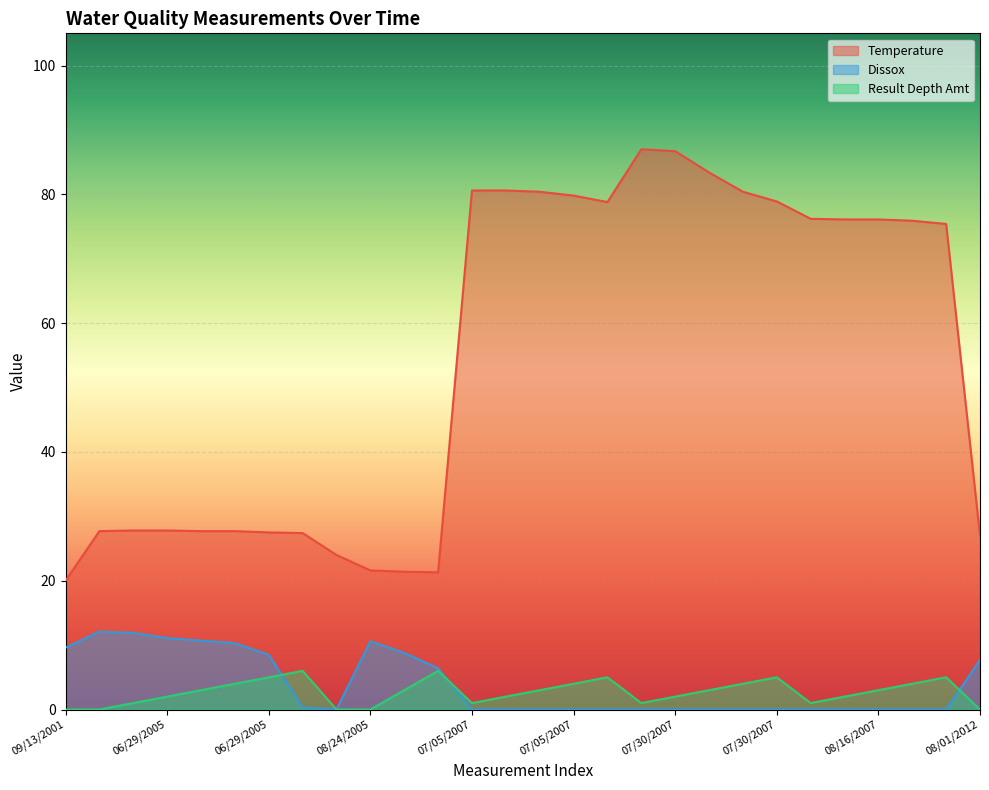

Where is Temperature nearest to the value 53?

08/16/2007